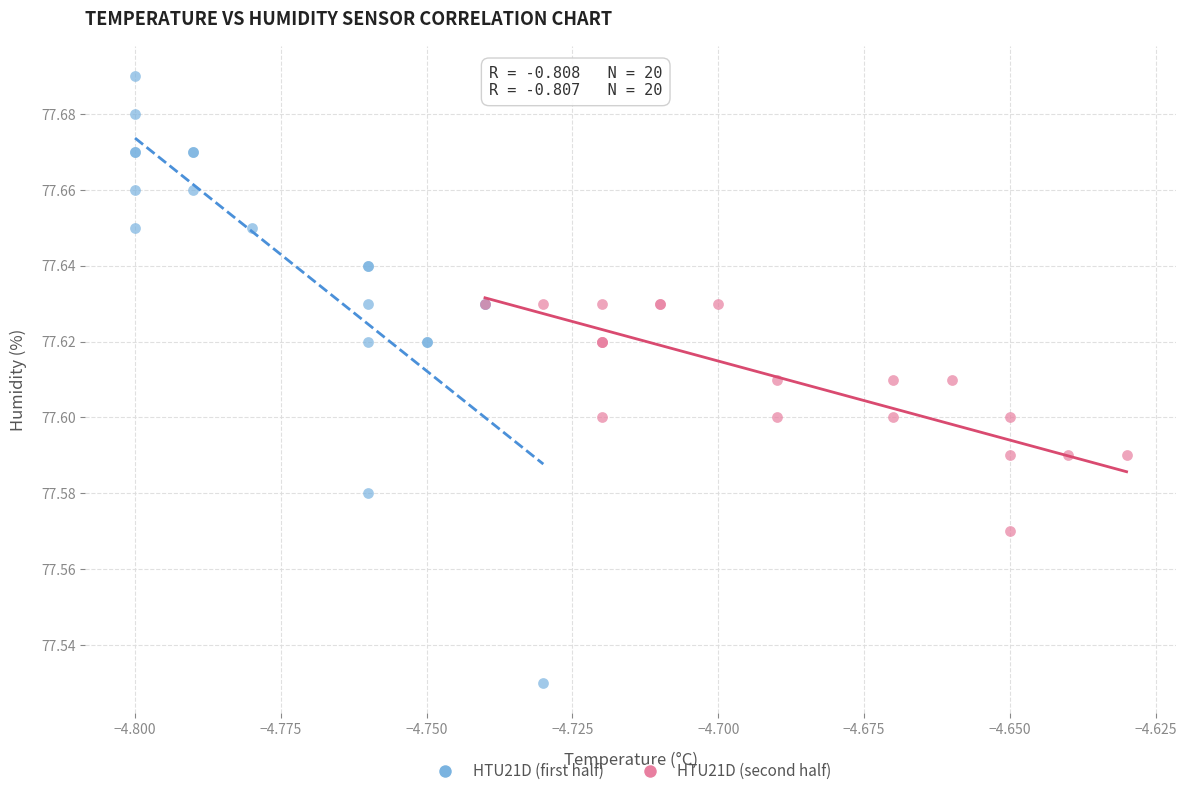

Which series contains the highest Y value?

HTU21D (first half)